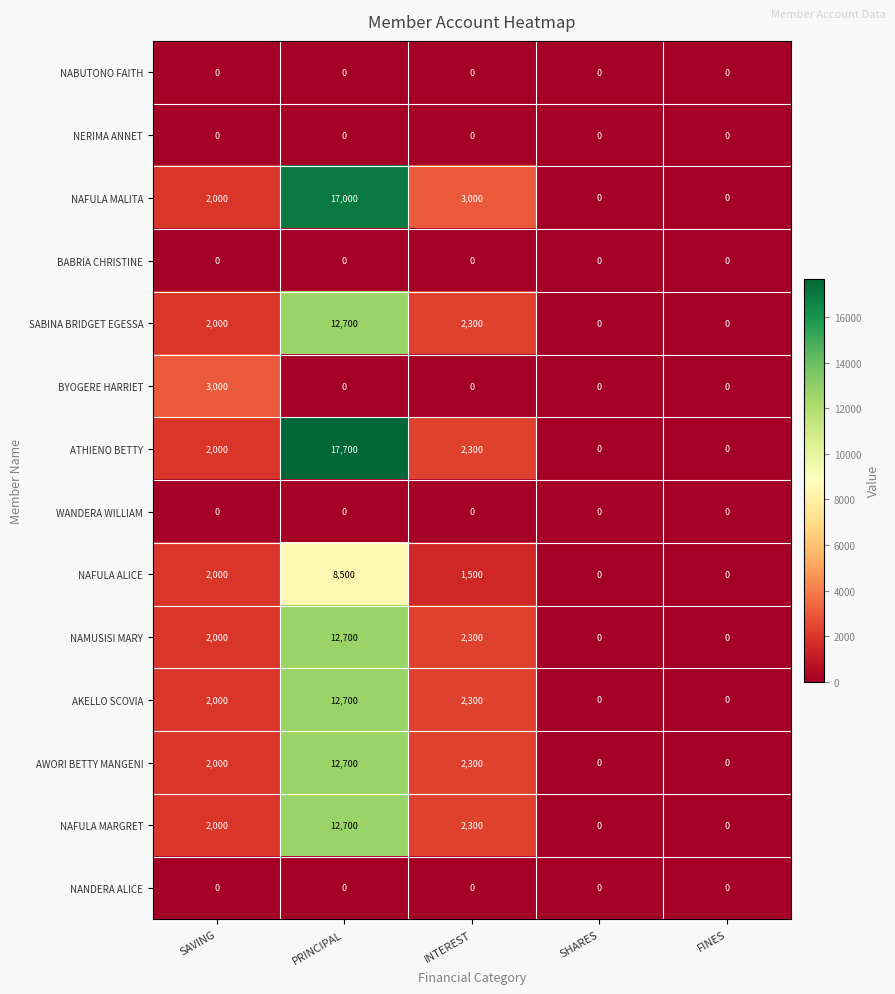

What is the approximate value of ATHIENO BETTY at INTEREST?

2300